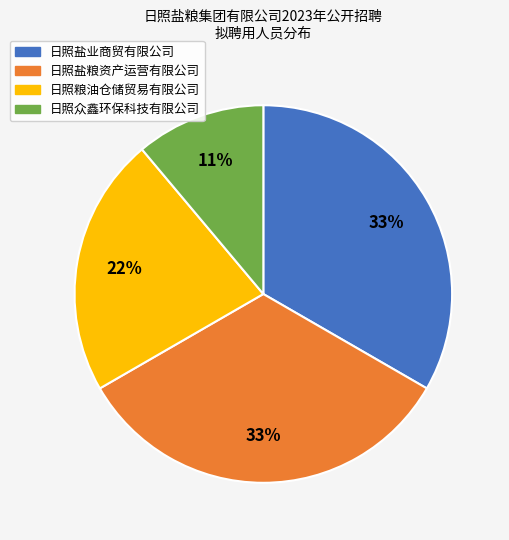

The 日照众鑫环保科技有限公司 slice represents 6% of the pie. True or false?

False